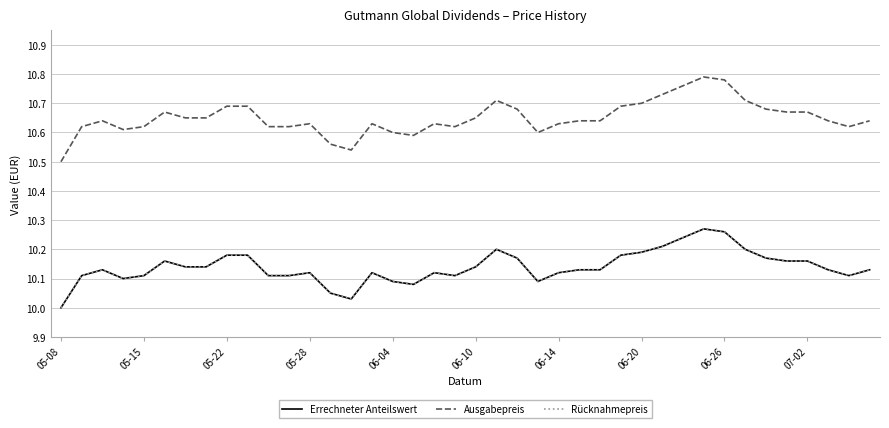

Does the chart have visible grid lines?

Yes